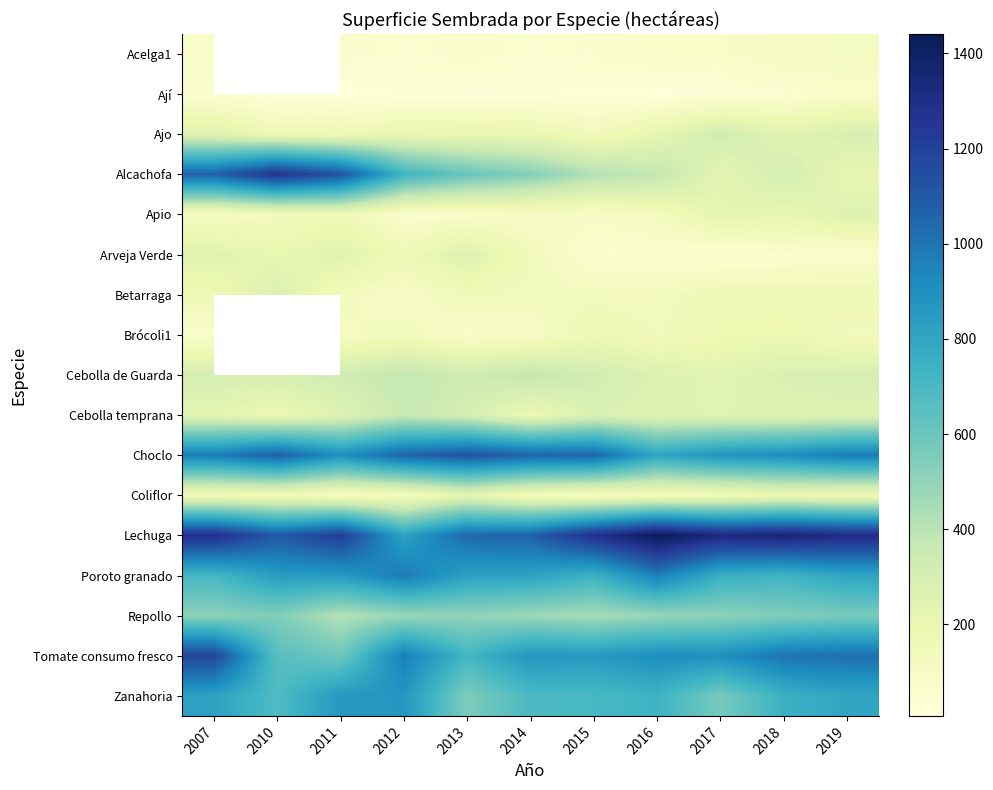

At which label is Acelga1 closest to 83?

2017